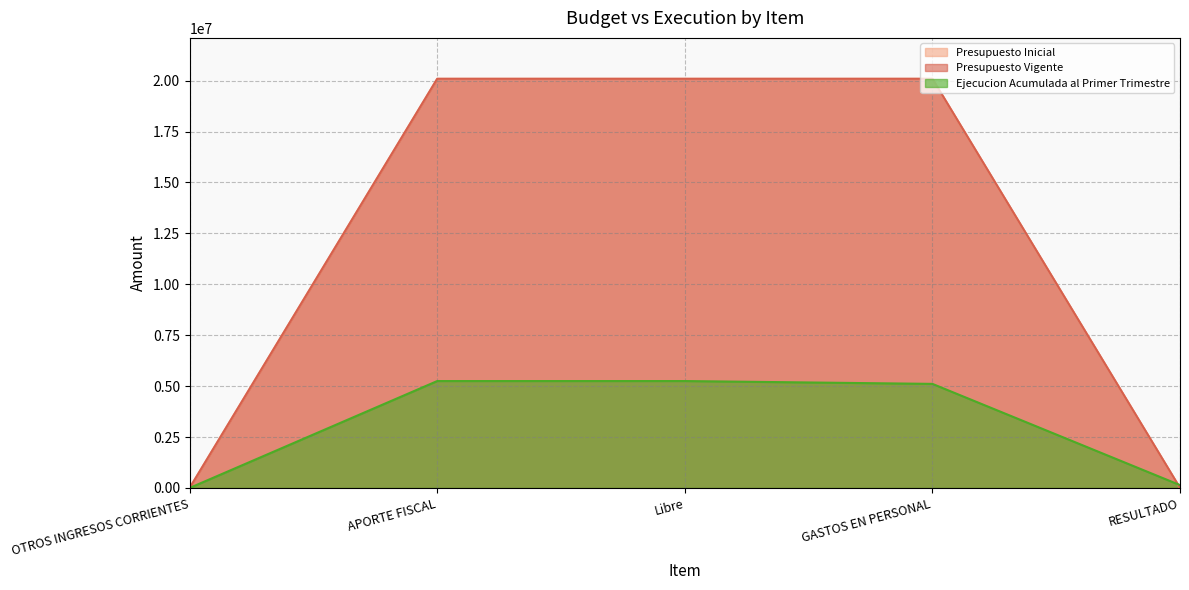

What is the label of the 1st point from the left?

OTROS INGRESOS CORRIENTES